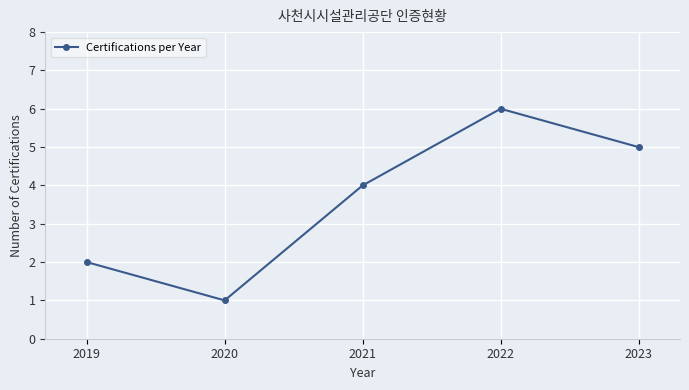

The chart shows a value of 4 at 2021. True or false?

True